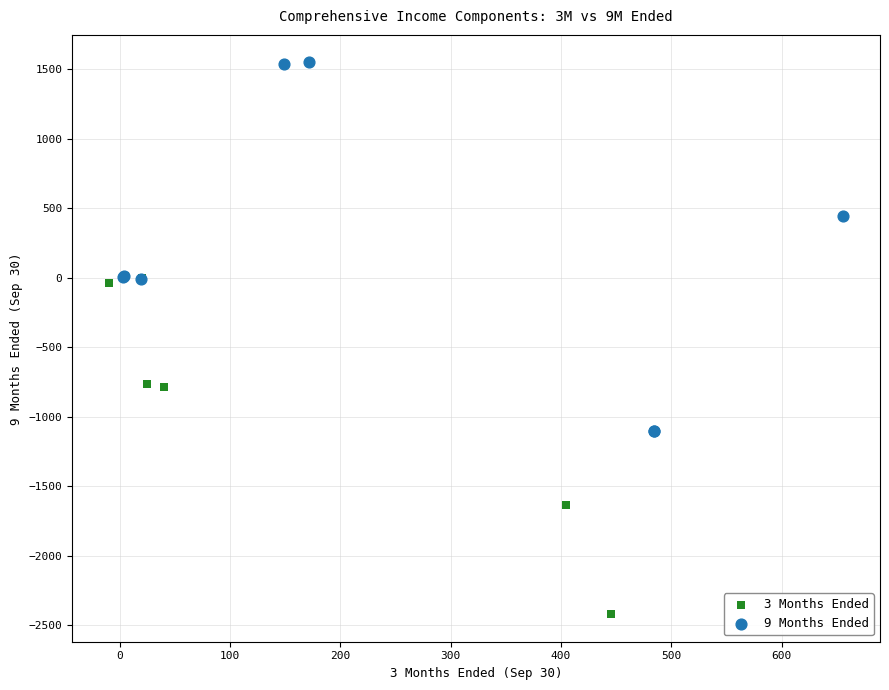

Which series contains the highest Y value?

9 Months Ended